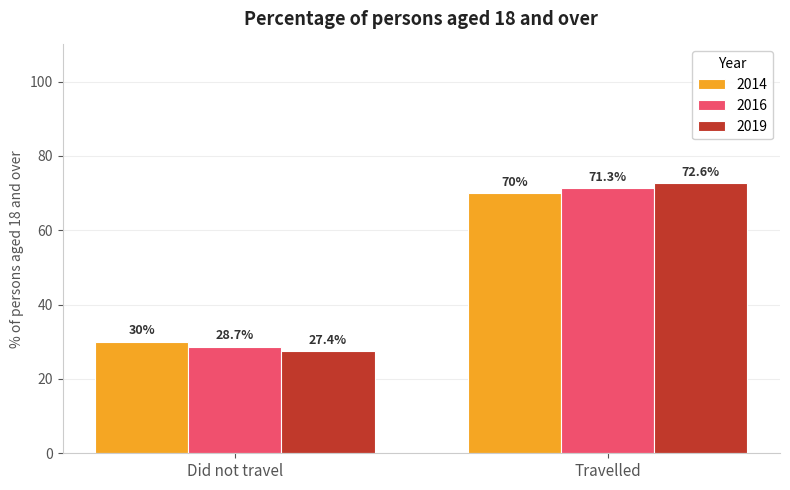

Rank the series by their maximum value, from highest to lowest.

2019, 2016, 2014